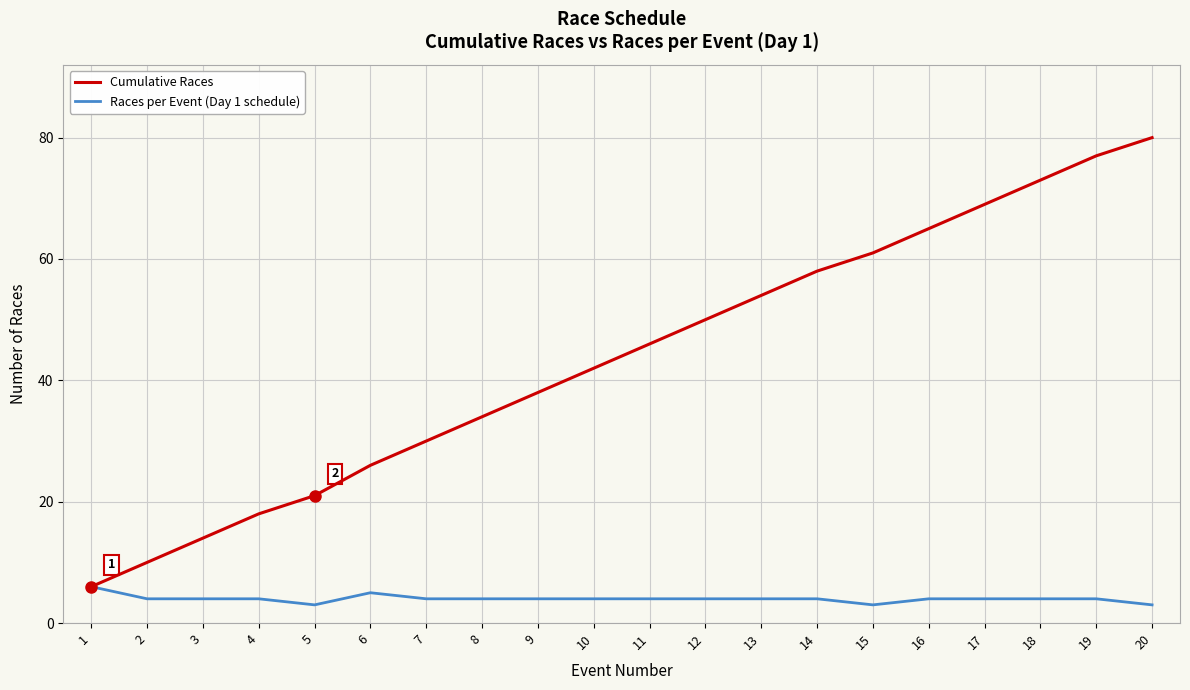

Reading left to right, transcribe all the data shown in this chart.

Cumulative Races: 1=6	2=10	3=14	4=18	5=21	6=26	7=30	8=34	9=38	10=42	11=46	12=50	13=54	14=58	15=61	16=65	17=69	18=73	19=77	20=80
Races per Event (Day 1 schedule): 1=6	2=4	3=4	4=4	5=3	6=5	7=4	8=4	9=4	10=4	11=4	12=4	13=4	14=4	15=3	16=4	17=4	18=4	19=4	20=3